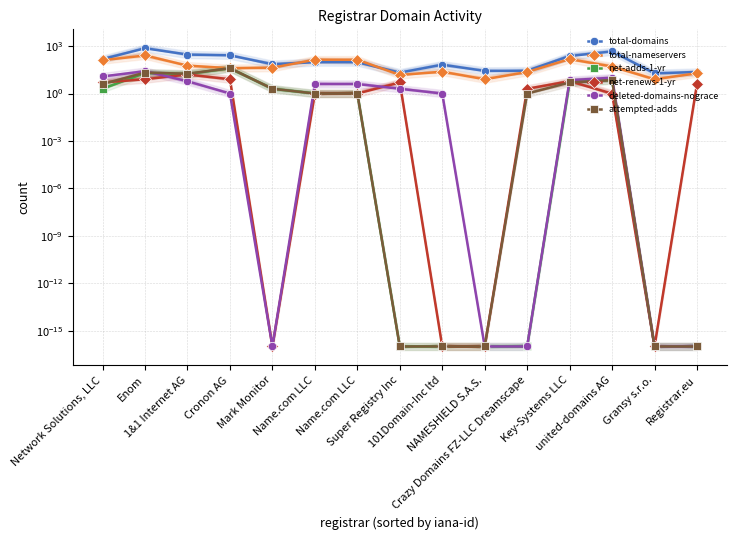

What is the label of the 14th point from the left?

Gransy s.r.o.